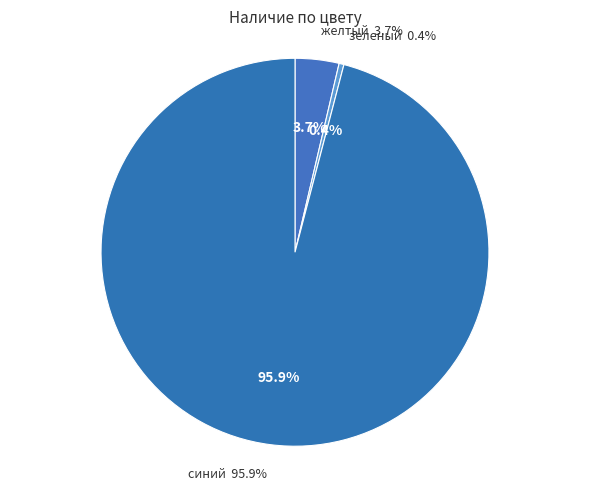

True or false: синий accounts for 99% of the total.

False